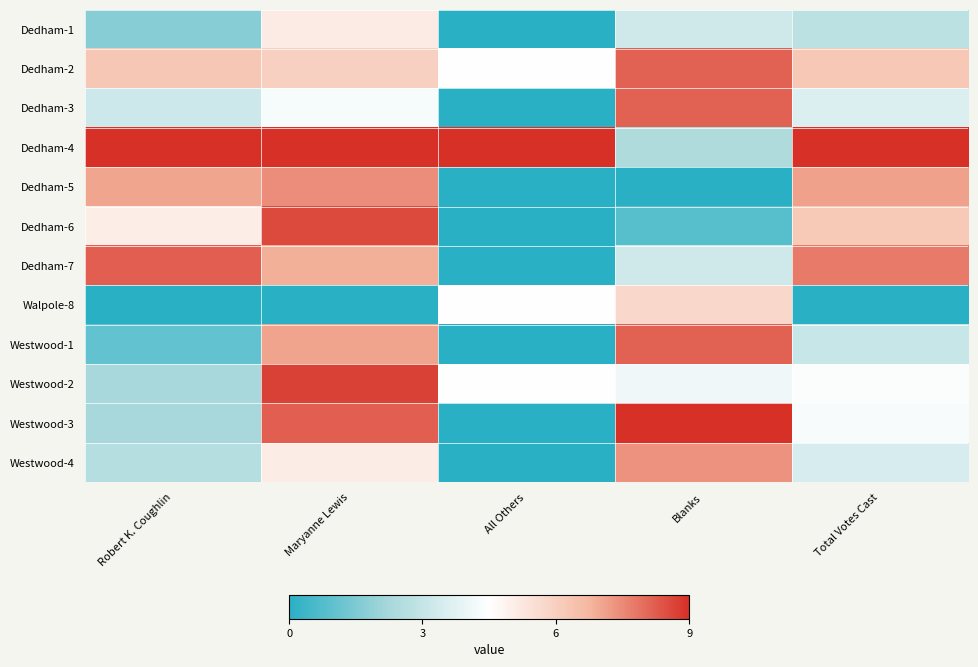

Reading left to right, list all the values displayed in this chart.

Dedham-1: Robert K. Coughlin=0.2	Maryanne Lewis=0.6	All Others=0.0	Blanks=0.4	Total Votes Cast=0.3
Dedham-2: Robert K. Coughlin=0.7	Maryanne Lewis=0.7	All Others=0.5	Blanks=0.9	Total Votes Cast=0.7
Dedham-3: Robert K. Coughlin=0.4	Maryanne Lewis=0.5	All Others=0.0	Blanks=0.9	Total Votes Cast=0.4
Dedham-4: Robert K. Coughlin=1.0	Maryanne Lewis=1.0	All Others=1.0	Blanks=0.3	Total Votes Cast=1.0
Dedham-5: Robert K. Coughlin=0.8	Maryanne Lewis=0.8	All Others=0.0	Blanks=0.0	Total Votes Cast=0.8
Dedham-6: Robert K. Coughlin=0.6	Maryanne Lewis=1.0	All Others=0.0	Blanks=0.1	Total Votes Cast=0.7
Dedham-7: Robert K. Coughlin=0.9	Maryanne Lewis=0.8	All Others=0.0	Blanks=0.4	Total Votes Cast=0.9
Walpole-8: Robert K. Coughlin=0.0	Maryanne Lewis=0.0	All Others=0.5	Blanks=0.6	Total Votes Cast=0.0
Westwood-1: Robert K. Coughlin=0.1	Maryanne Lewis=0.8	All Others=0.0	Blanks=0.9	Total Votes Cast=0.3
Westwood-2: Robert K. Coughlin=0.3	Maryanne Lewis=1.0	All Others=0.5	Blanks=0.5	Total Votes Cast=0.5
Westwood-3: Robert K. Coughlin=0.2	Maryanne Lewis=0.9	All Others=0.0	Blanks=1.0	Total Votes Cast=0.5
Westwood-4: Robert K. Coughlin=0.3	Maryanne Lewis=0.6	All Others=0.0	Blanks=0.8	Total Votes Cast=0.4